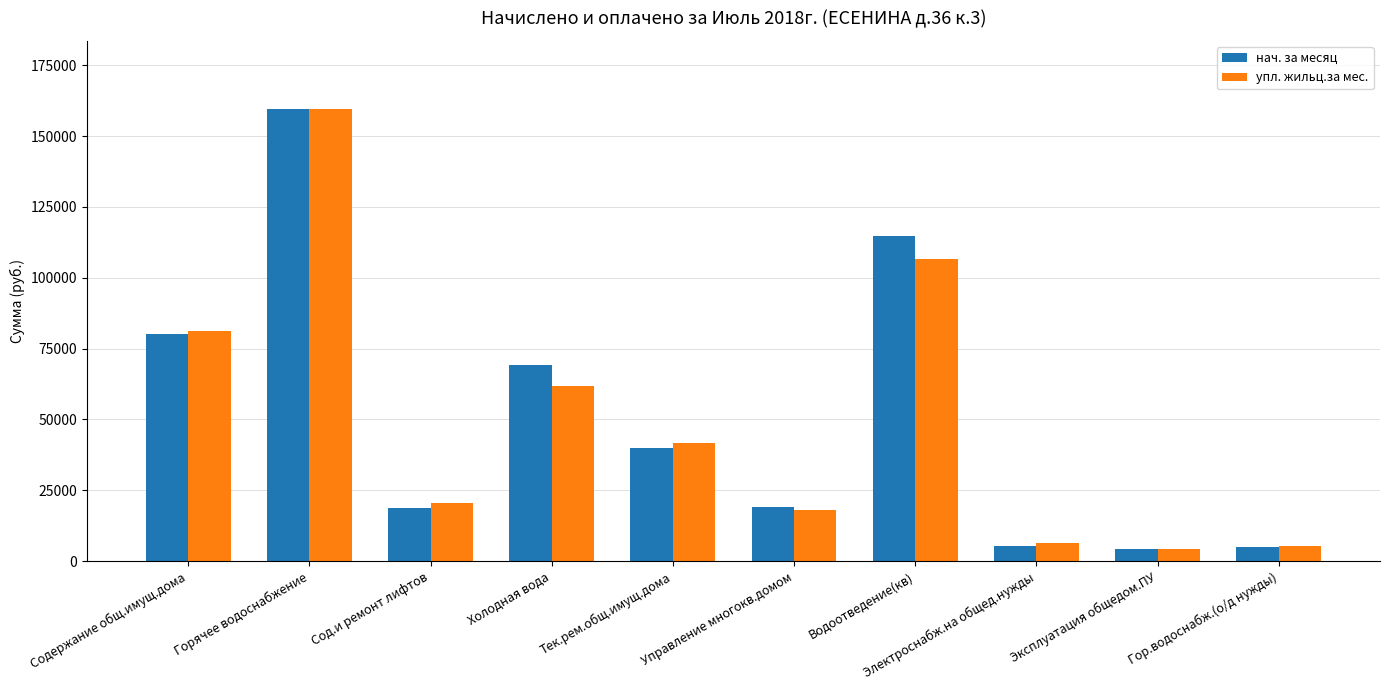

What is the difference between the second highest and minimum values in the нач. за месяц series?

110662.1